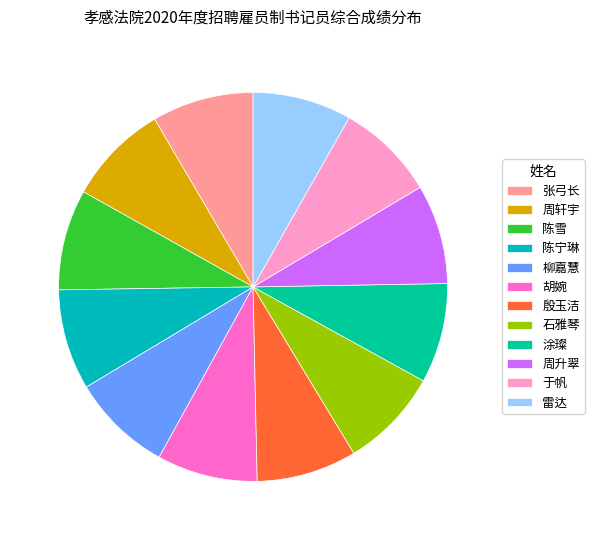

The 张弓长 slice represents 8% of the pie. True or false?

True